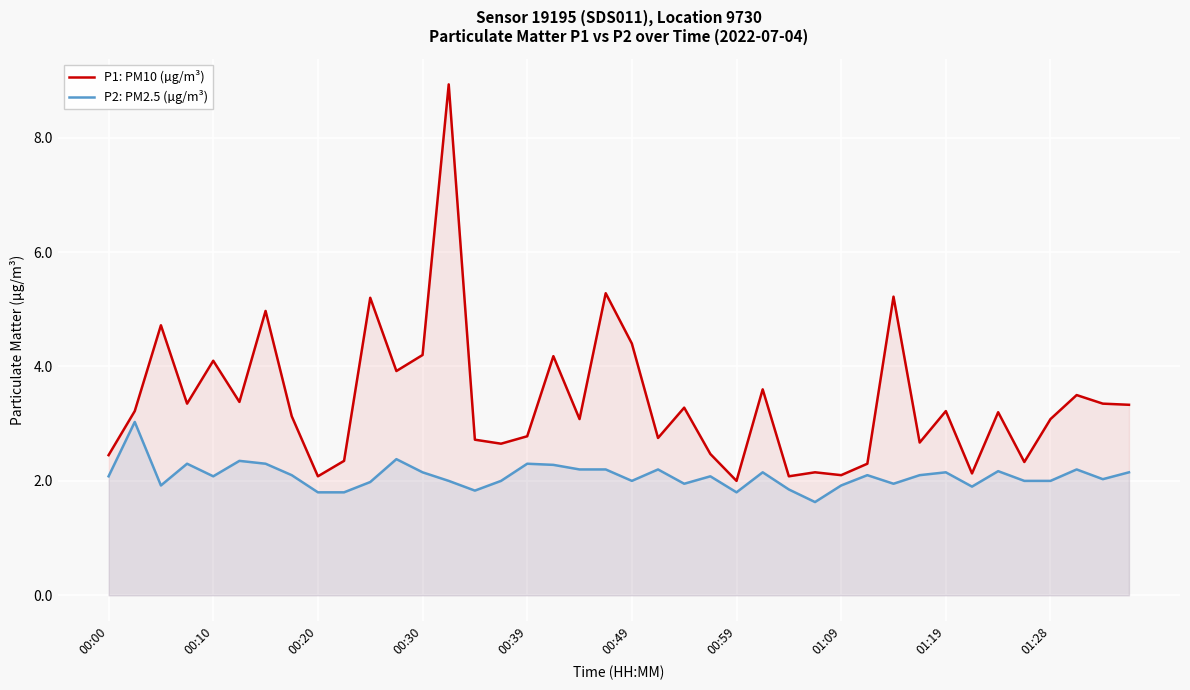

Which series has the largest range (max minus min)?

P1: PM10 (µg/m³)